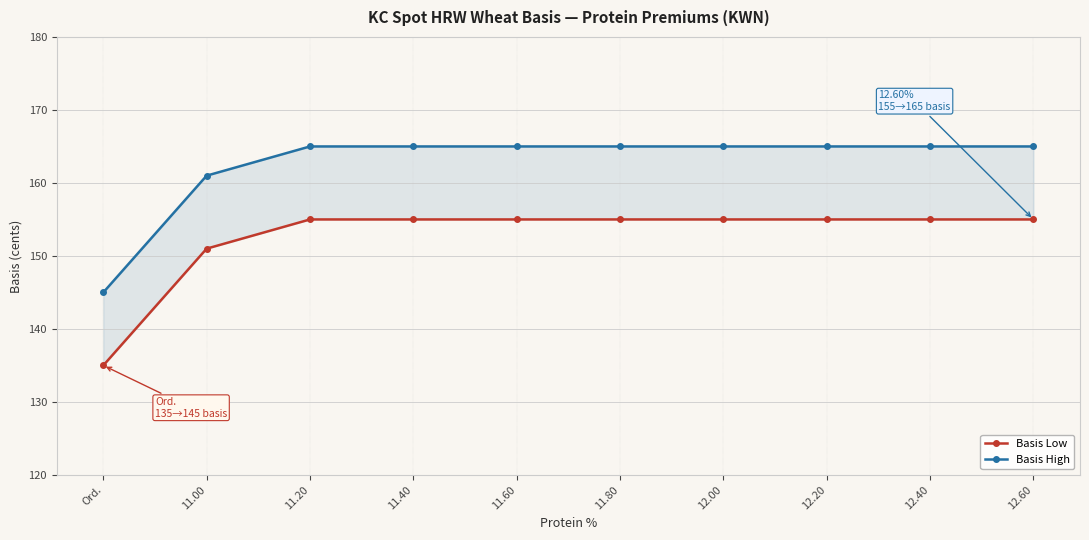

What is the approximate value of Basis High at 11.80?

165